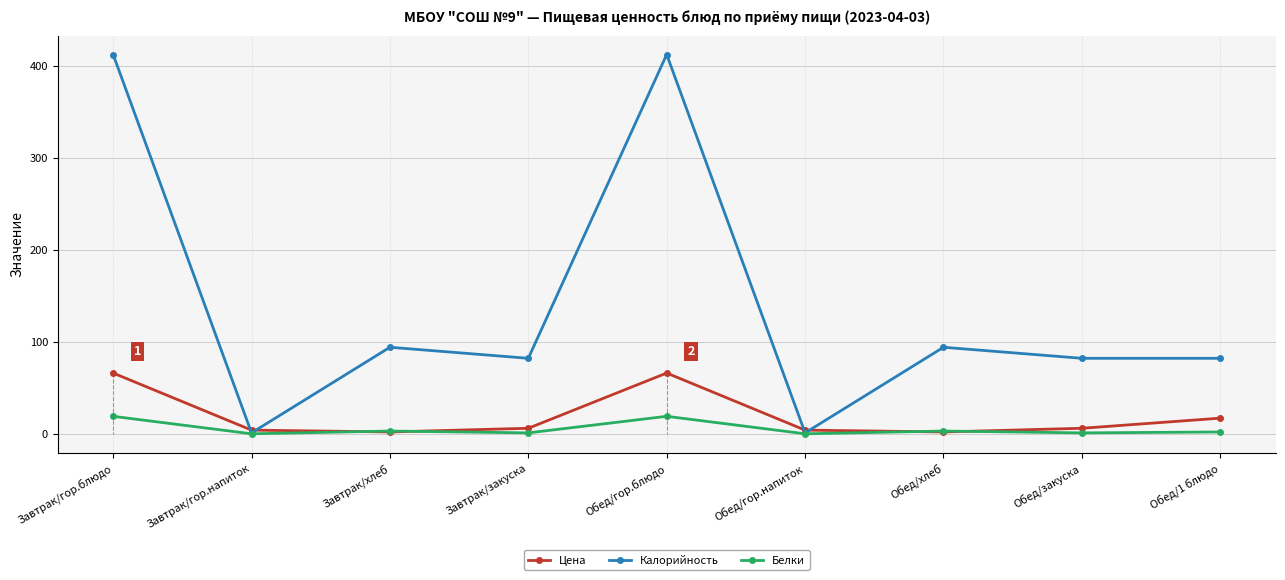

In Белки, how many points are lower than both neighbors (excluding endpoints)?

4